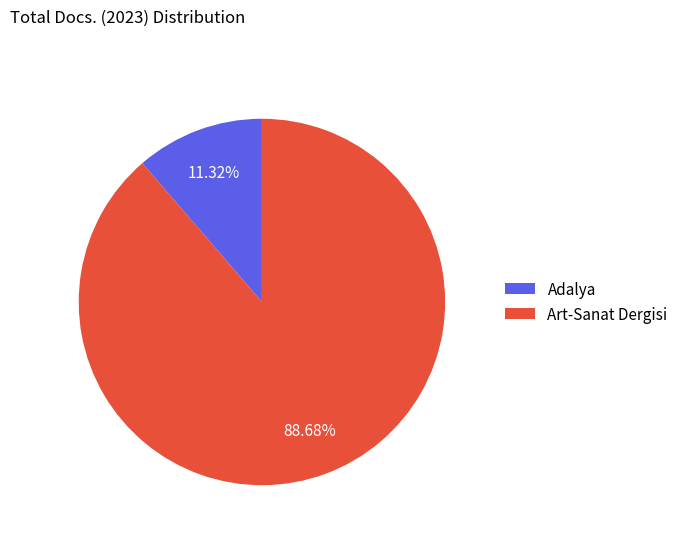

How many slices are in this pie chart?

2